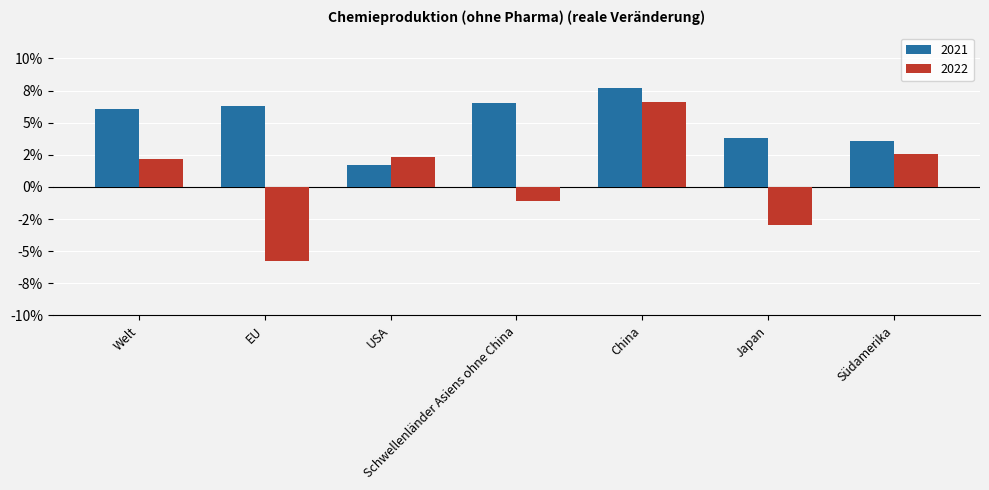

List the series in order of their overall mean, highest first.

2021, 2022